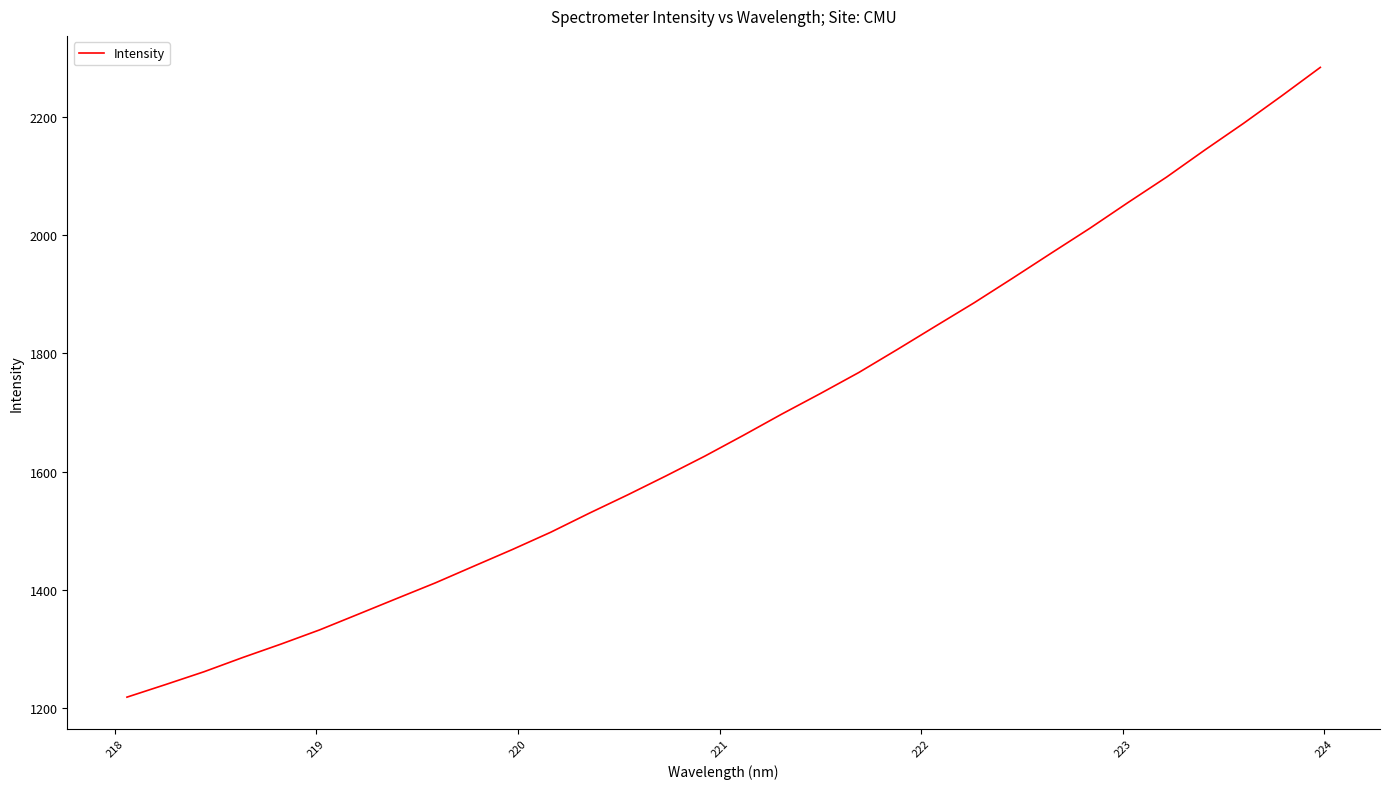

What is the greatest value displayed?

2283.3